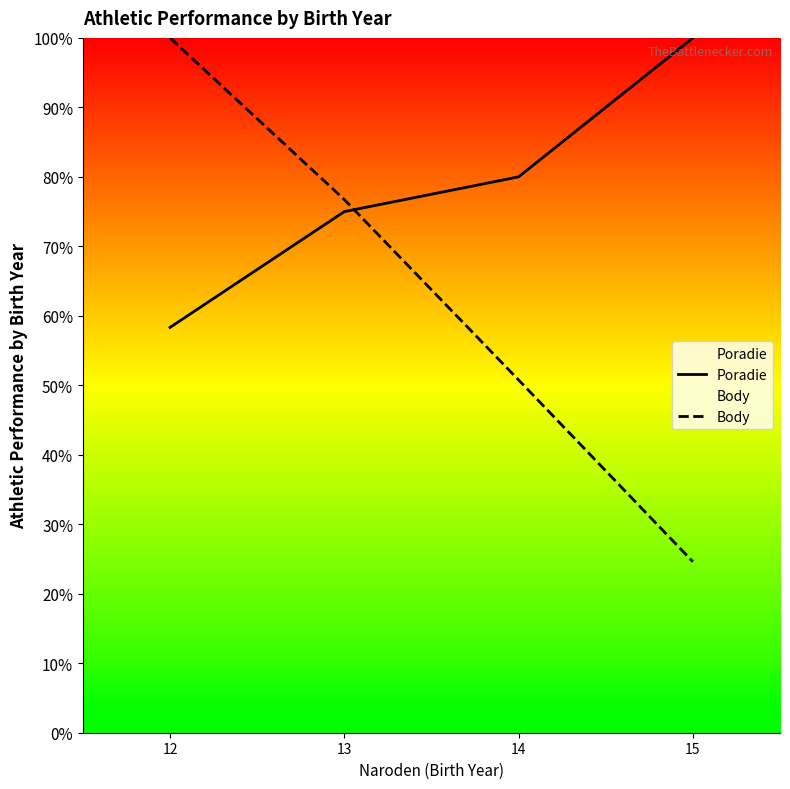

Between which two adjacent categories do Poradie and Body first intersect?

13 and 14